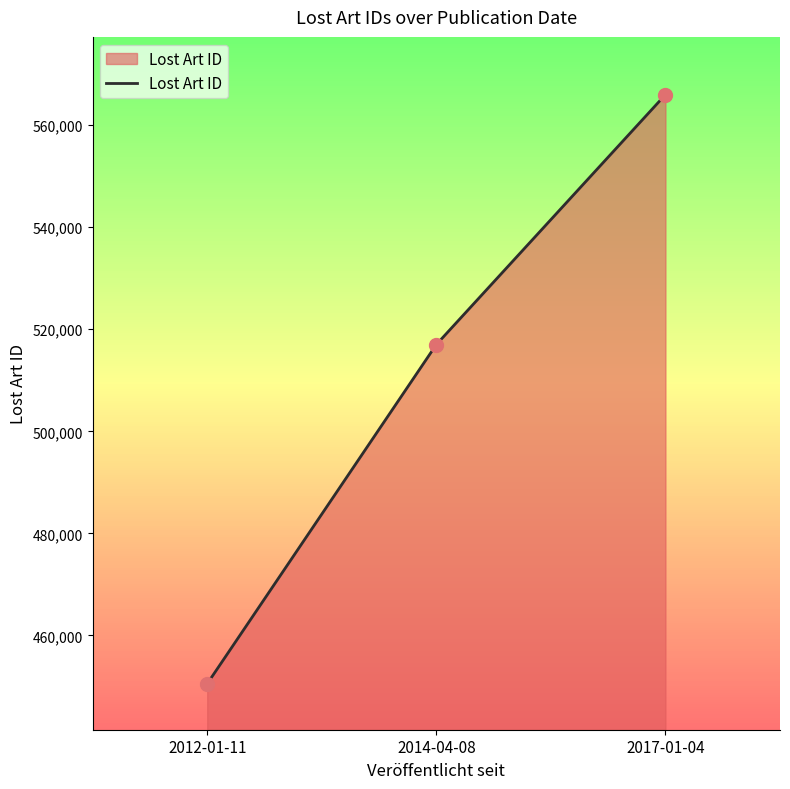

Approximately how many times larger is the value at 2017-01-04 compared to 2012-01-11?

1.3